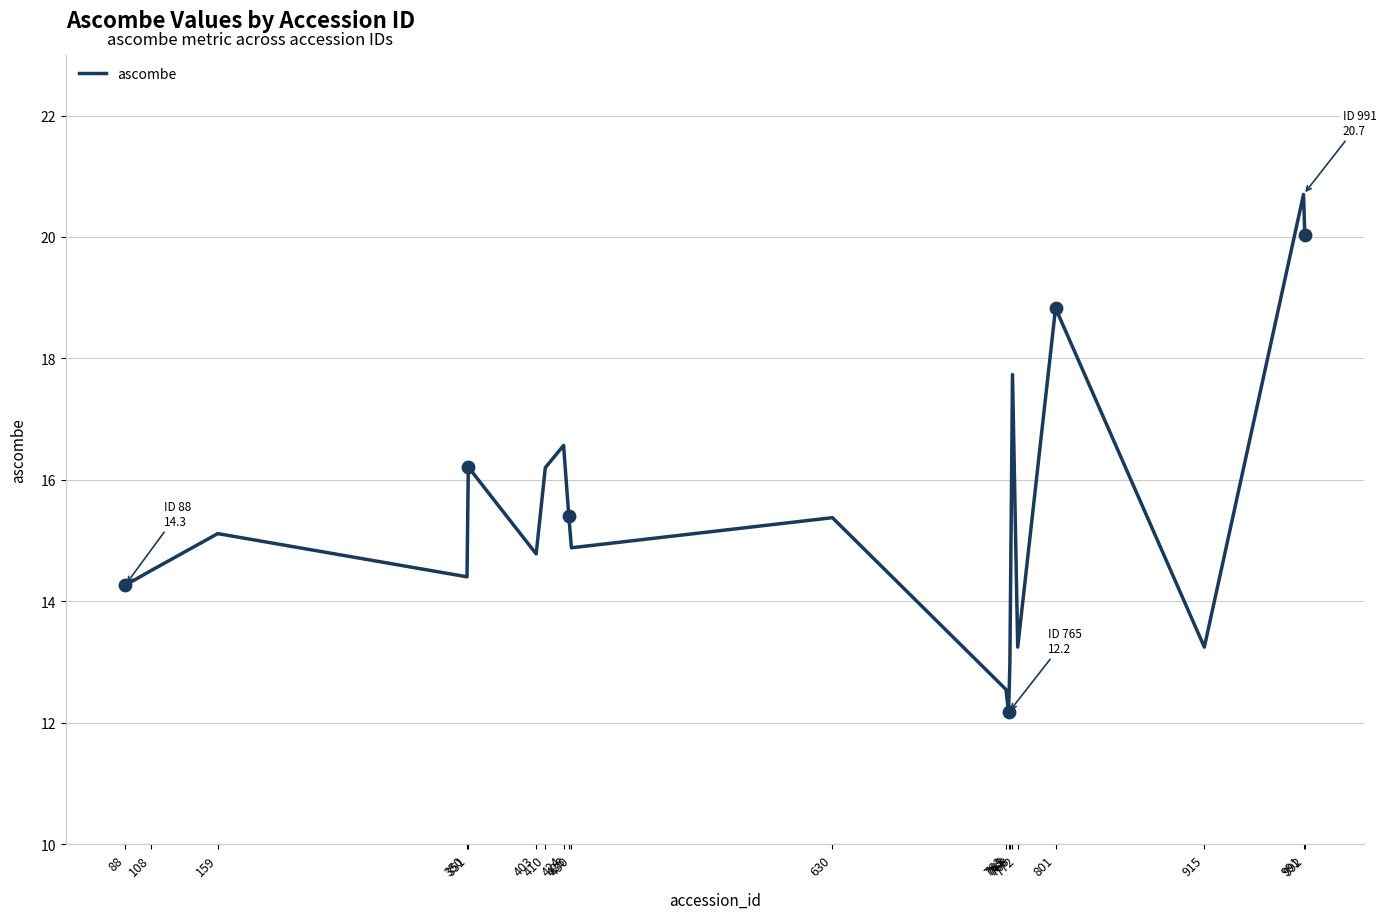

What is the change in value from 424 to 992?

+3.5